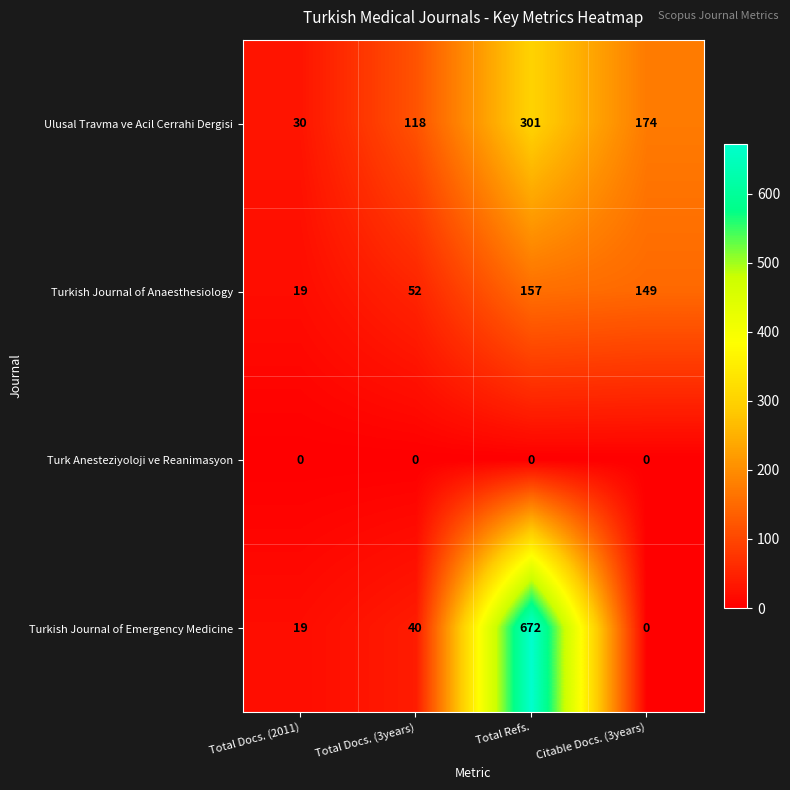

At which label does Turkish Journal of Emergency Medicine reach its peak?

Total Refs.